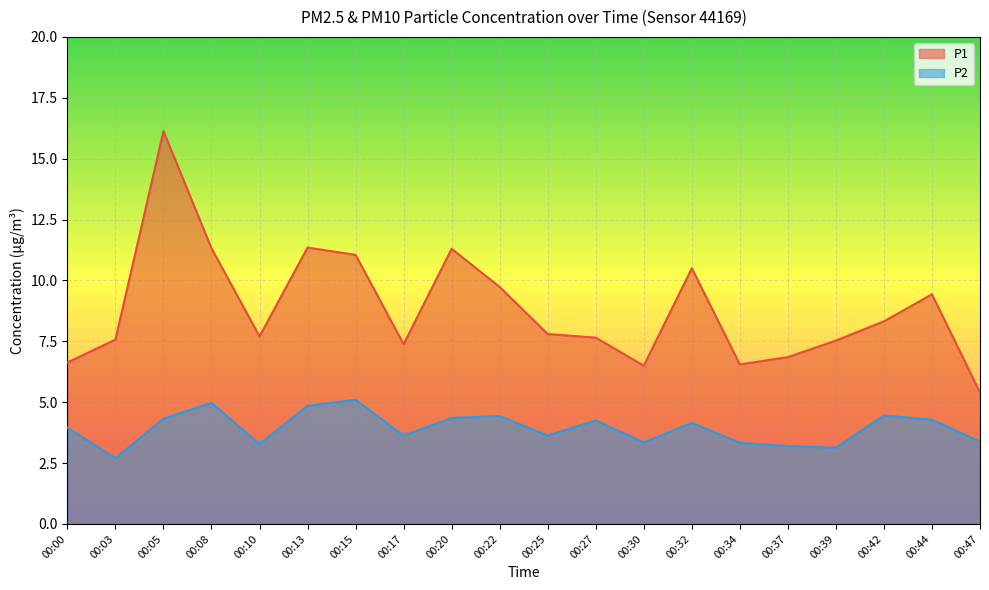

Reading left to right, what are all the values shown in this chart?

P1: 00:00=6.6	00:03=7.6	00:05=16.1	00:08=11.3	00:10=7.7	00:13=11.3	00:15=11.1	00:17=7.4	00:20=11.3	00:22=9.7	00:25=7.8	00:27=7.7	00:30=6.5	00:32=10.5	00:34=6.5	00:37=6.8	00:39=7.5	00:42=8.3	00:44=9.4	00:47=5.4
P2: 00:00=4.0	00:03=2.7	00:05=4.3	00:08=5.0	00:10=3.3	00:13=4.8	00:15=5.1	00:17=3.6	00:20=4.3	00:22=4.4	00:25=3.6	00:27=4.2	00:30=3.4	00:32=4.2	00:34=3.3	00:37=3.2	00:39=3.1	00:42=4.5	00:44=4.3	00:47=3.4